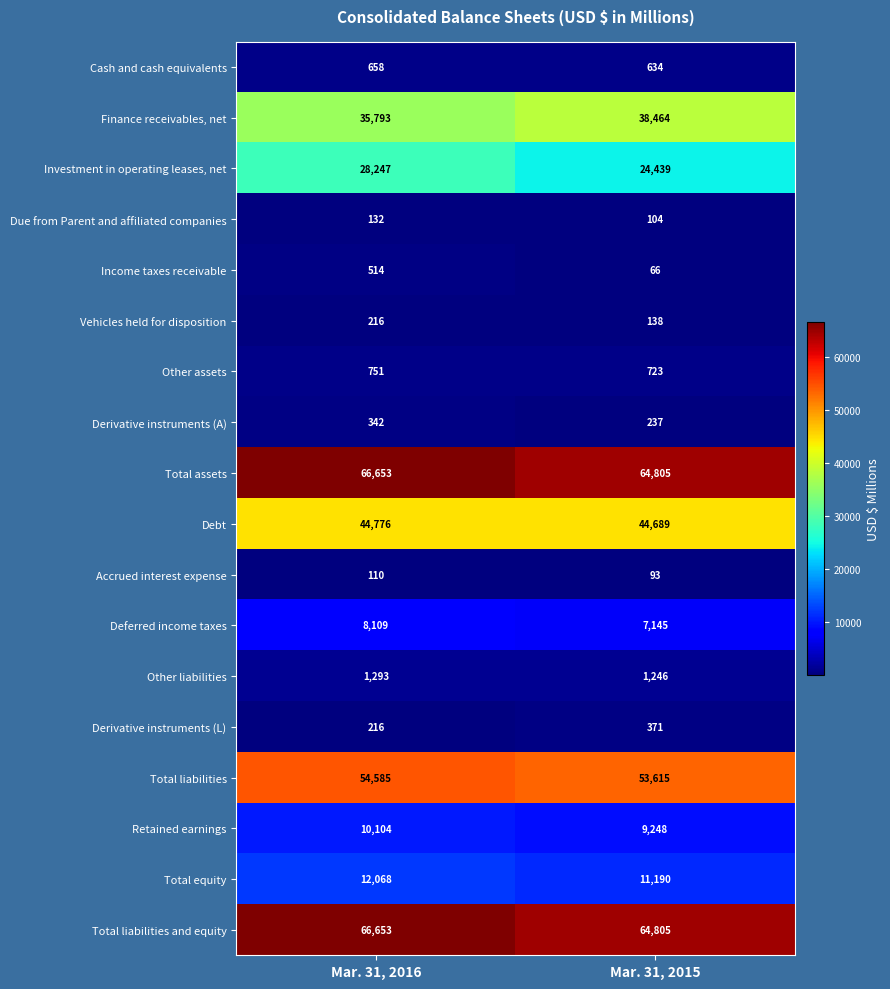

The Cash and cash equivalents series shows 658 at Mar. 31, 2016. True or false?

True